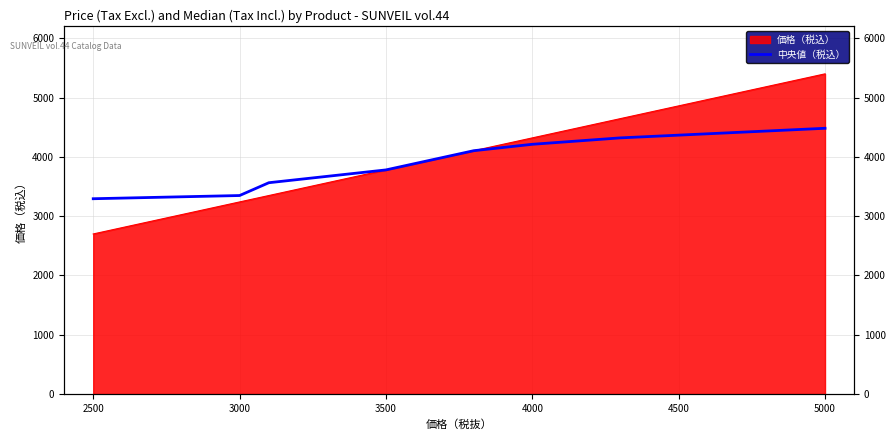

What is the value of the 2nd point from the left?

3348